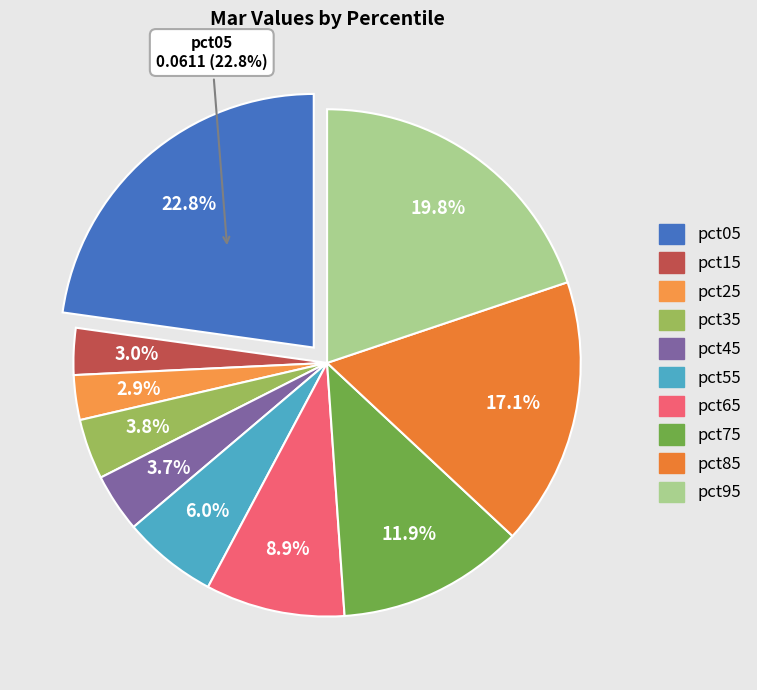

The pct85 slice represents 17% of the pie. True or false?

True